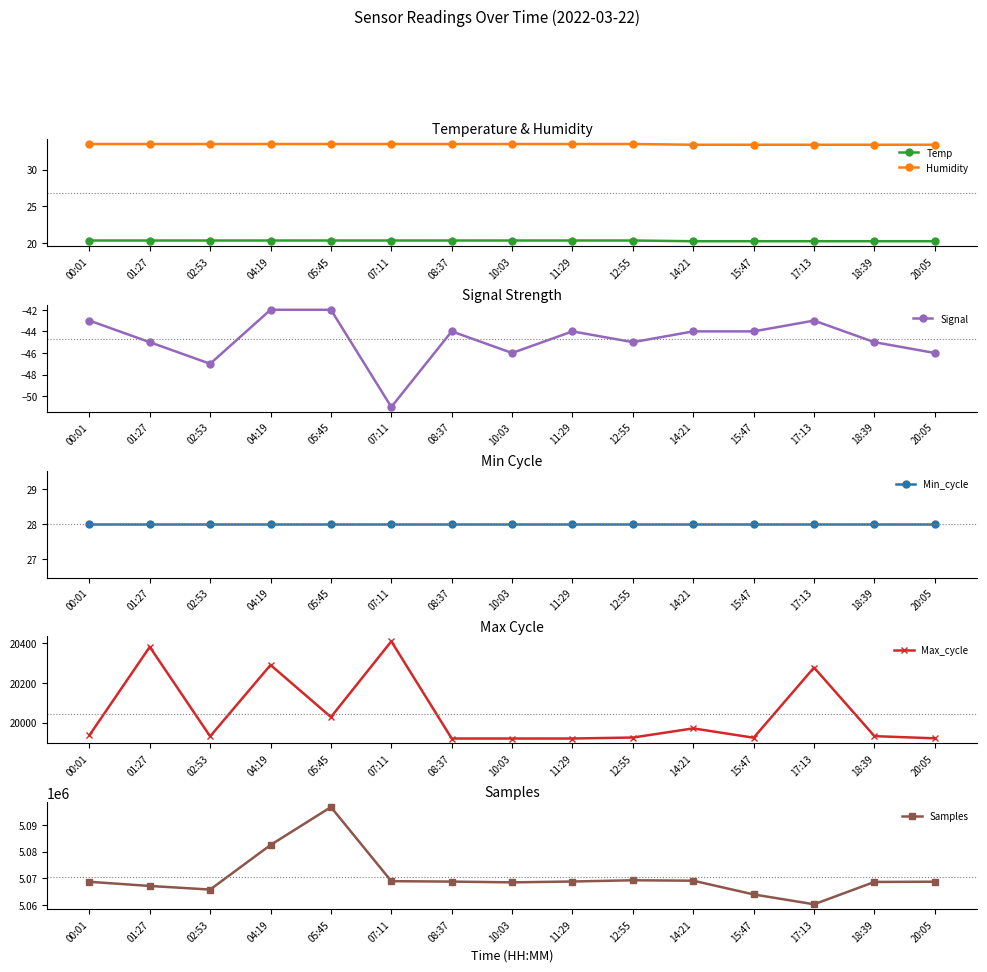

What are all the series names shown in the legend?

Temp, Humidity, Signal, Min_cycle, Max_cycle, Samples